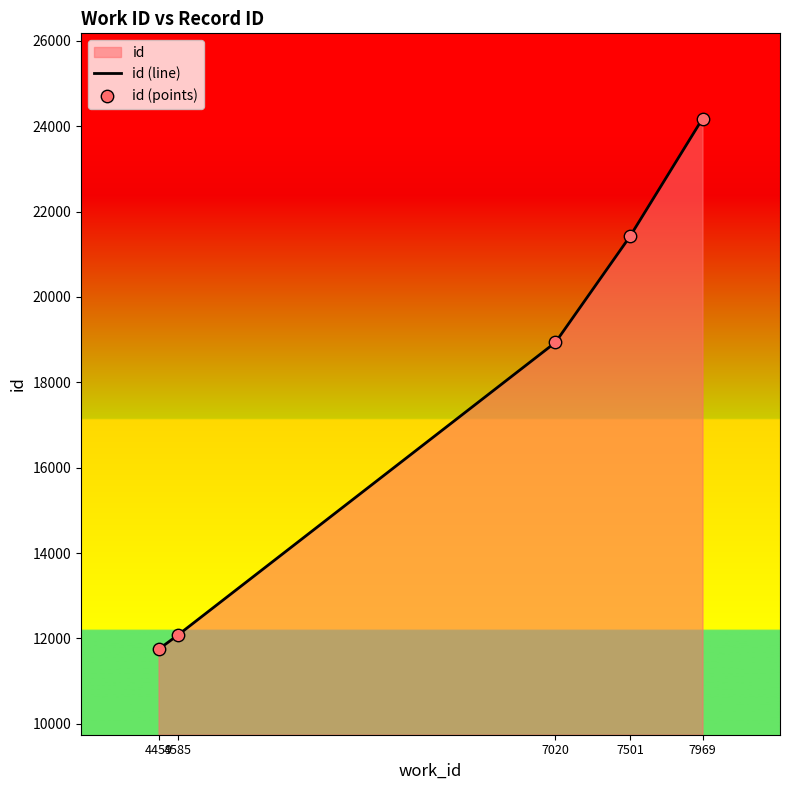

At how many categories does at least one series exceed 17863?

3